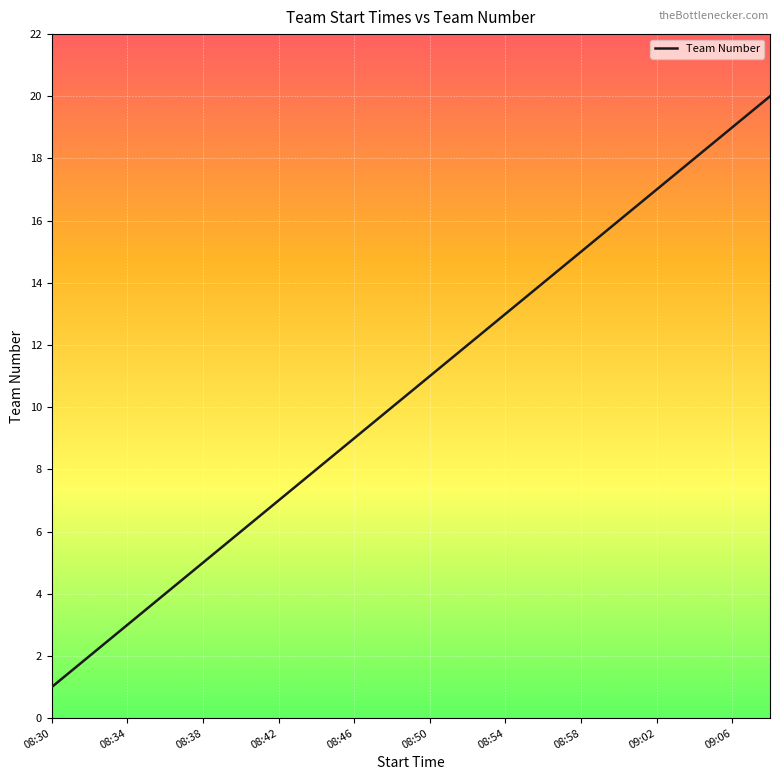

What is the greatest value displayed?

20